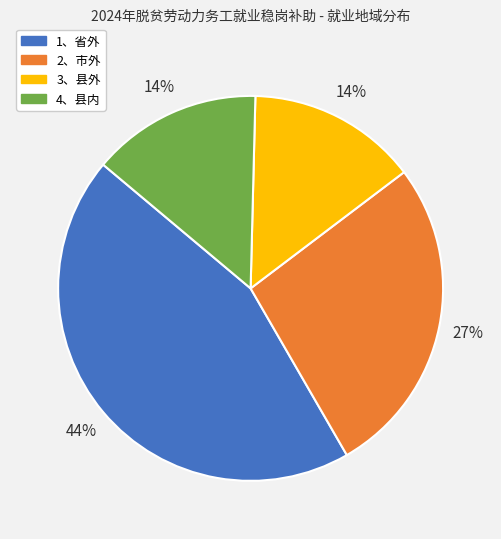

Combined, do 2、市外 and 1、省外 account for over 50%?

Yes